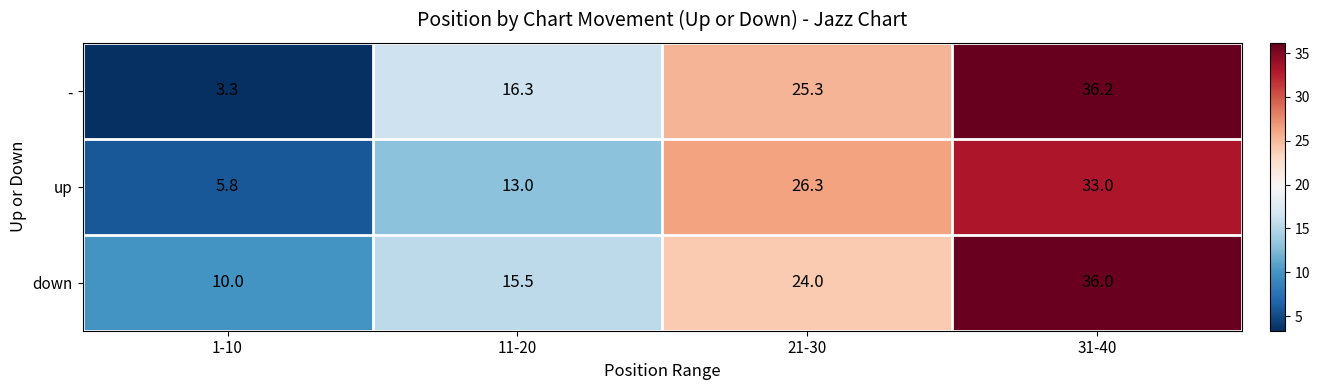

Rank the series by their maximum value, from lowest to highest.

up, down, -